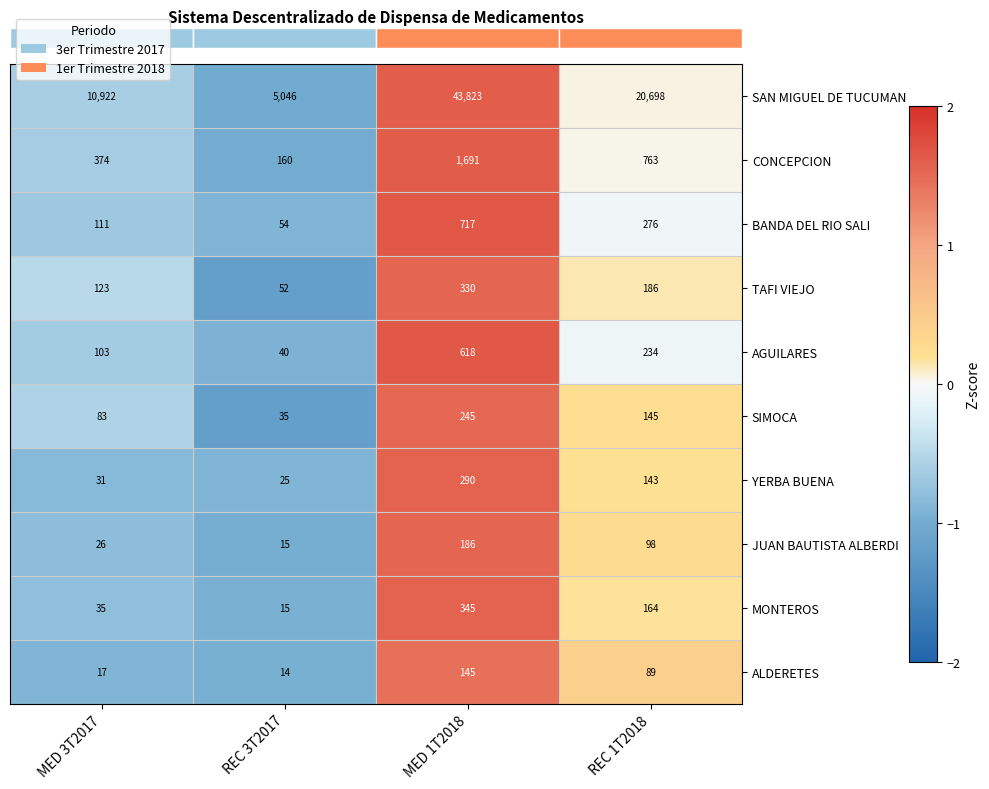

Which series has the widest spread of values?

SAN MIGUEL DE TUCUMAN